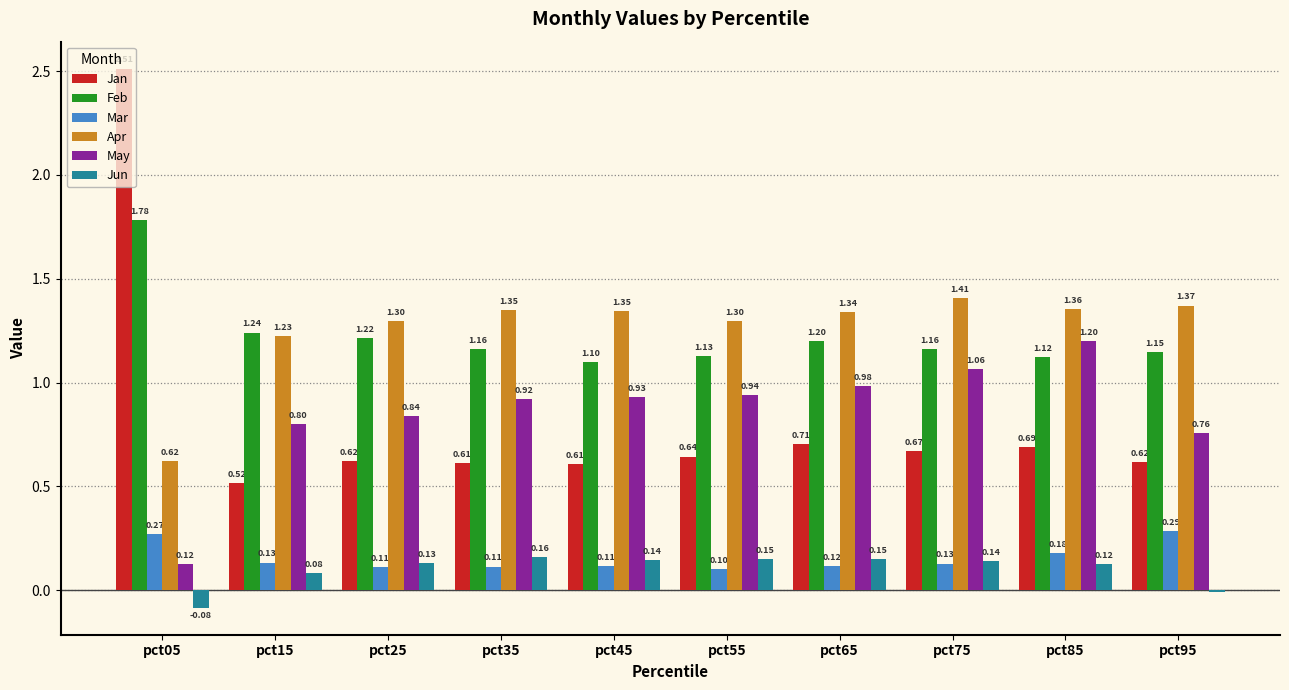

At how many categories does at least one series exceed 1?

10